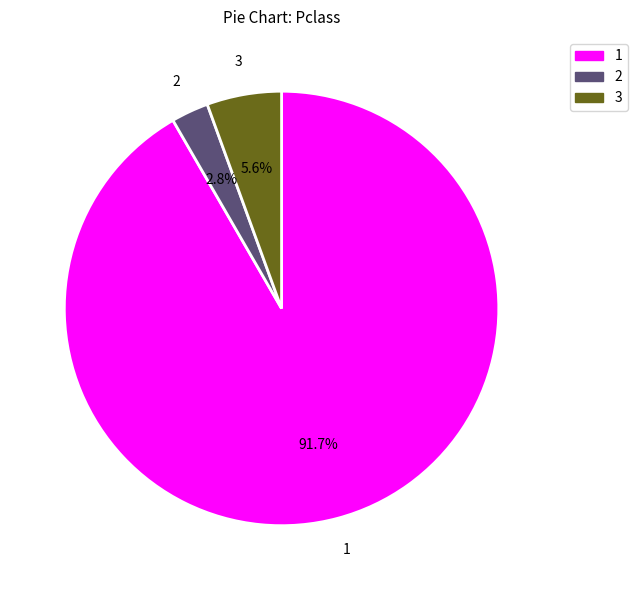

What percentage do 3 and 1 together represent?

97.2%